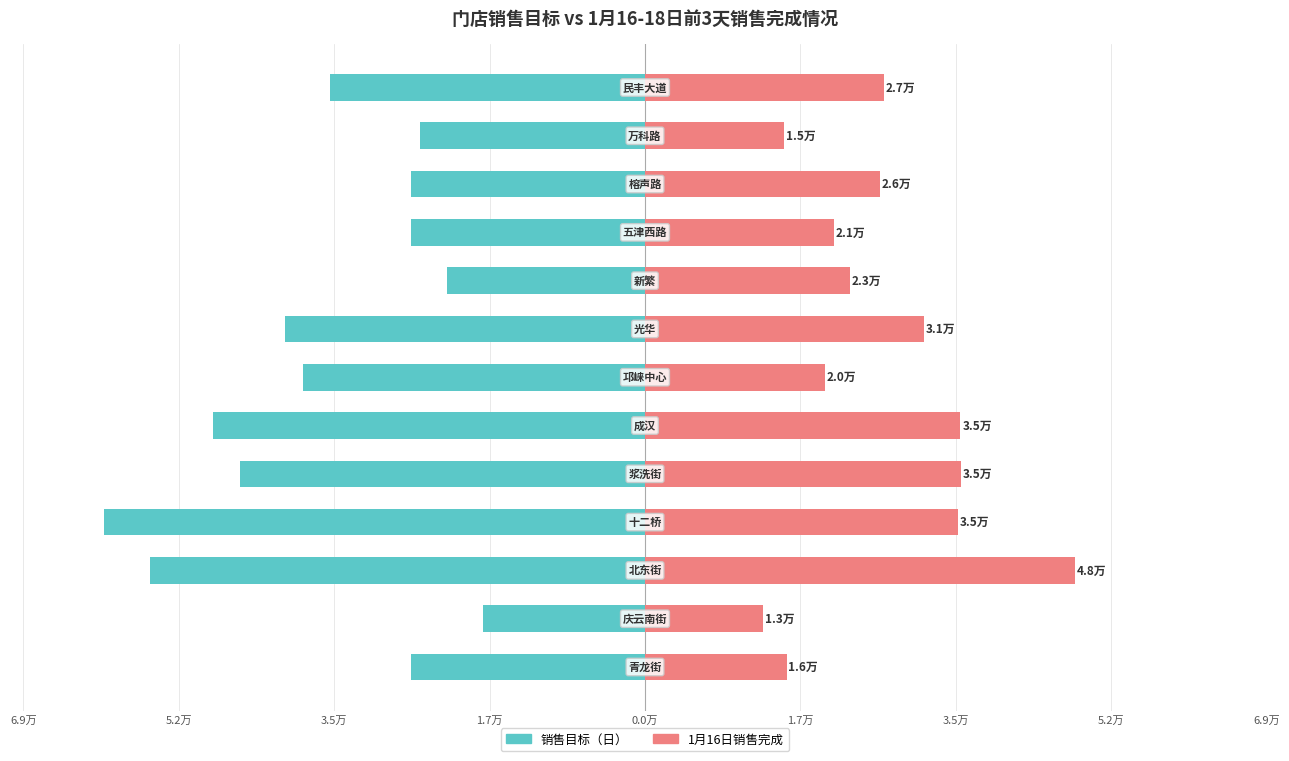

What value does the 销售目标（日） series have at 10?

-26000.0